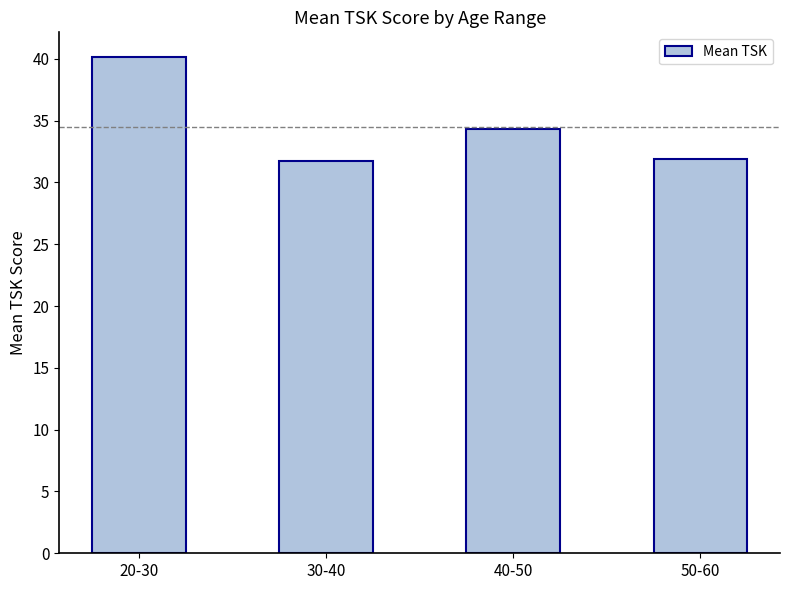

What is the difference between the second highest and second lowest values?

2.4